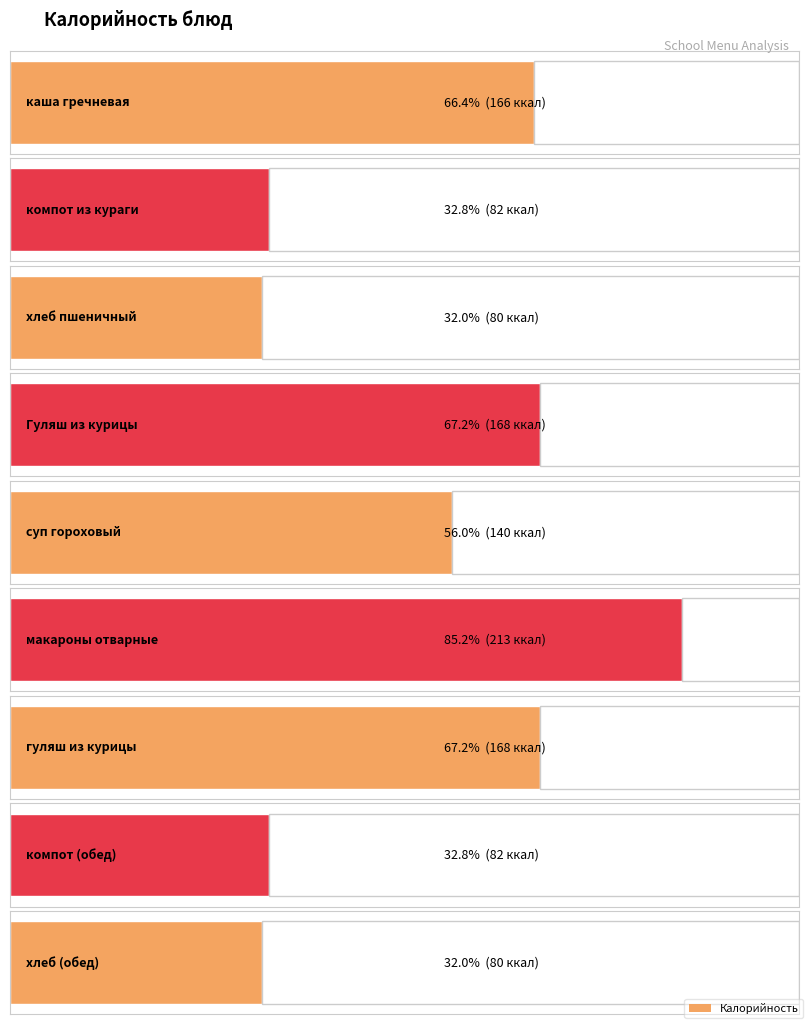

How many values are below 140?

4